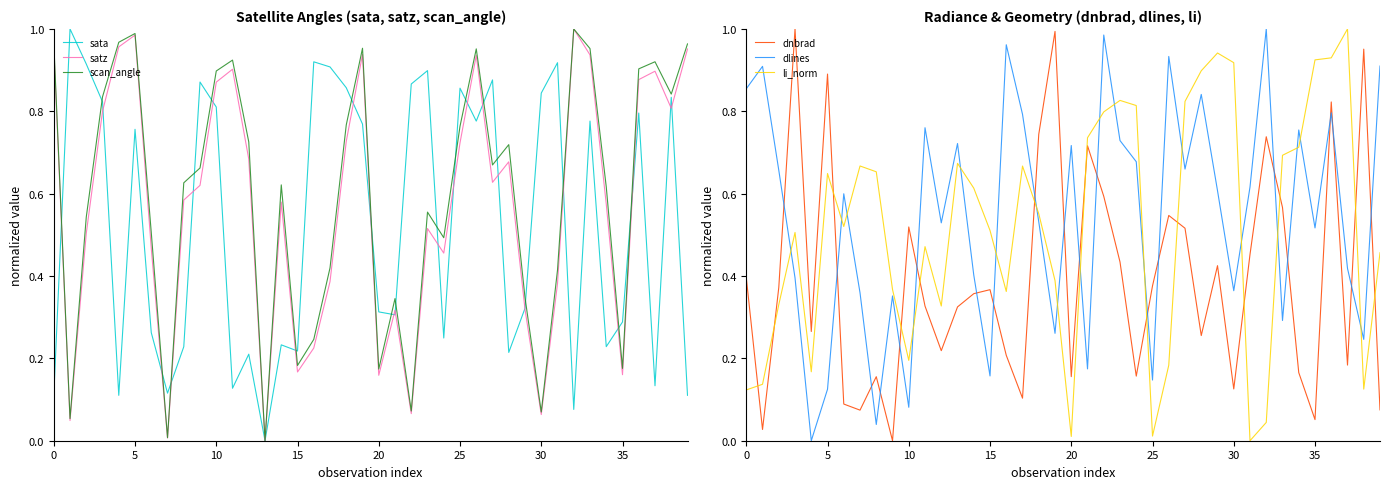

The satz series shows 0.5 at 10. True or false?

False